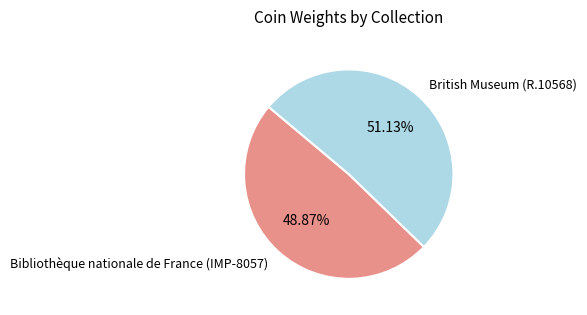

Do British Museum (R.10568) and Bibliothèque nationale de France (IMP-8057) together represent more than half of the pie?

Yes